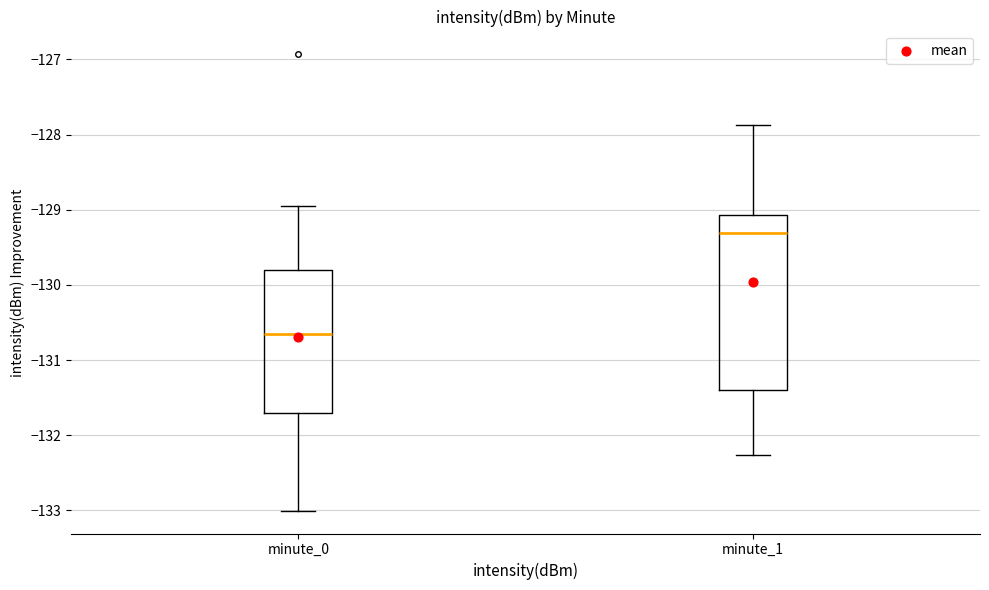

Where is the lower edge of the box for minute_0 on the y-axis? The values are not printed on the chart, so give them approximately, as read against the axis.

-131.7